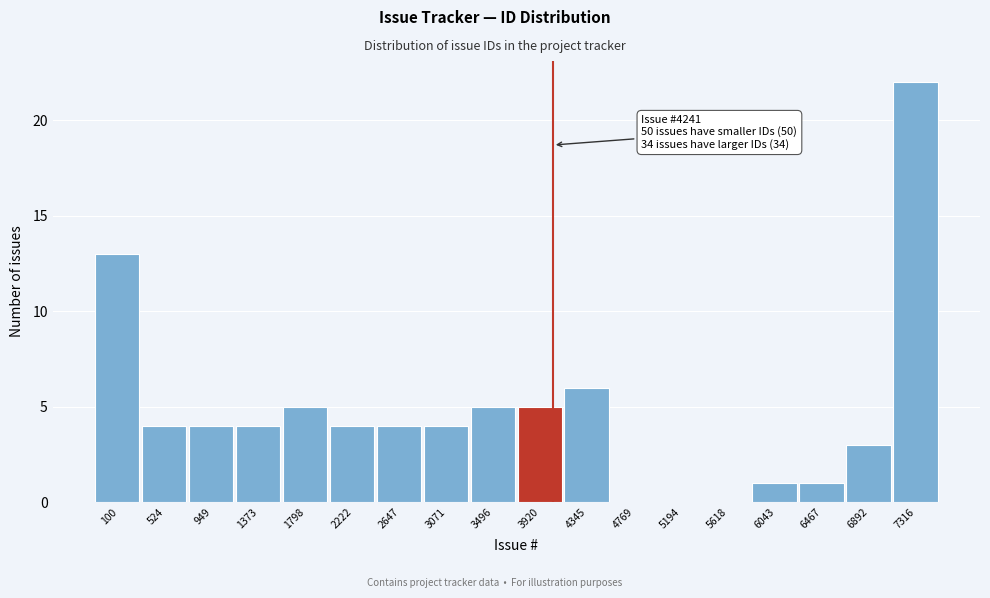

Reading right to left, list all the values displayed in this chart.

7316=22	6892=3	6467=1	6043=1	5618=0	5194=0	4769=0	4345=6	3920=5	3496=5	3071=4	2647=4	2222=4	1798=5	1373=4	949=4	524=4	100=13